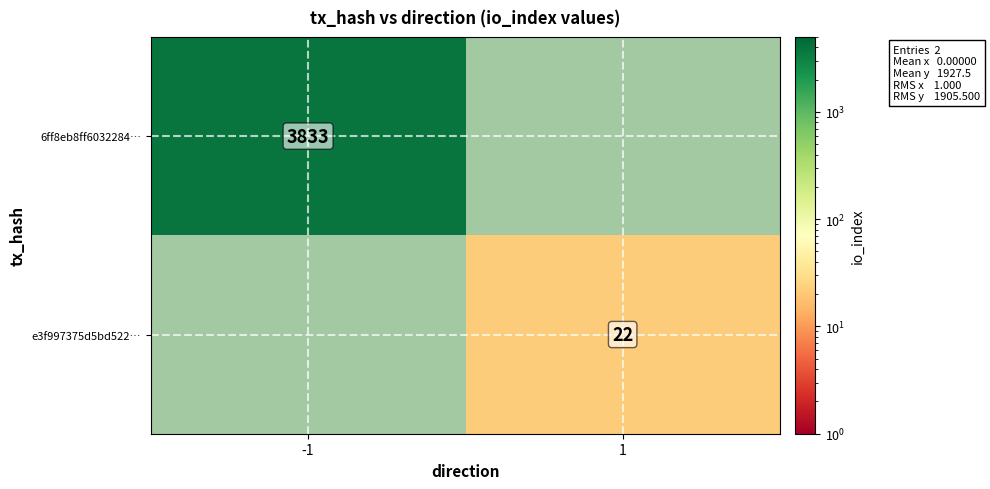

What is the maximum value shown in the chart?

3833.0